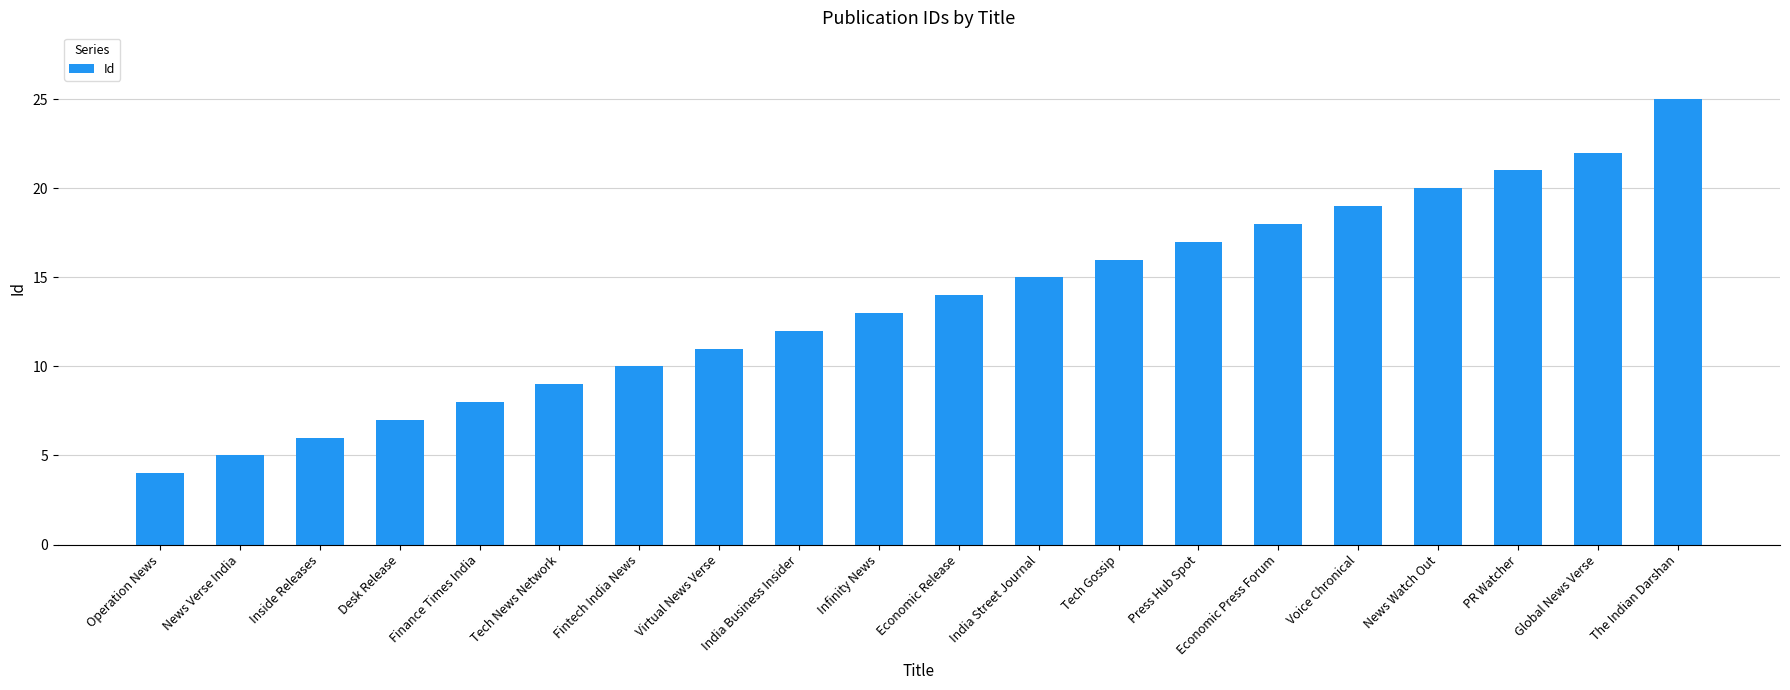

Reading left to right, extract all data points from this chart.

Operation News=4	News Verse India=5	Inside Releases=6	Desk Release=7	Finance Times India=8	Tech News Network=9	Fintech India News=10	Virtual News Verse=11	India Business Insider=12	Infinity News=13	Economic Release=14	India Street Journal=15	Tech Gossip=16	Press Hub Spot=17	Economic Press Forum=18	Voice Chronical=19	News Watch Out=20	PR Watcher=21	Global News Verse=22	The Indian Darshan=25